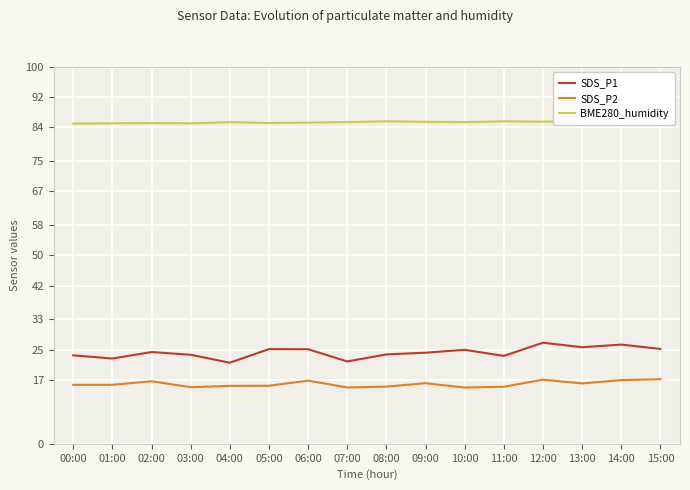

What is the total value across all series at 07:00?

122.2